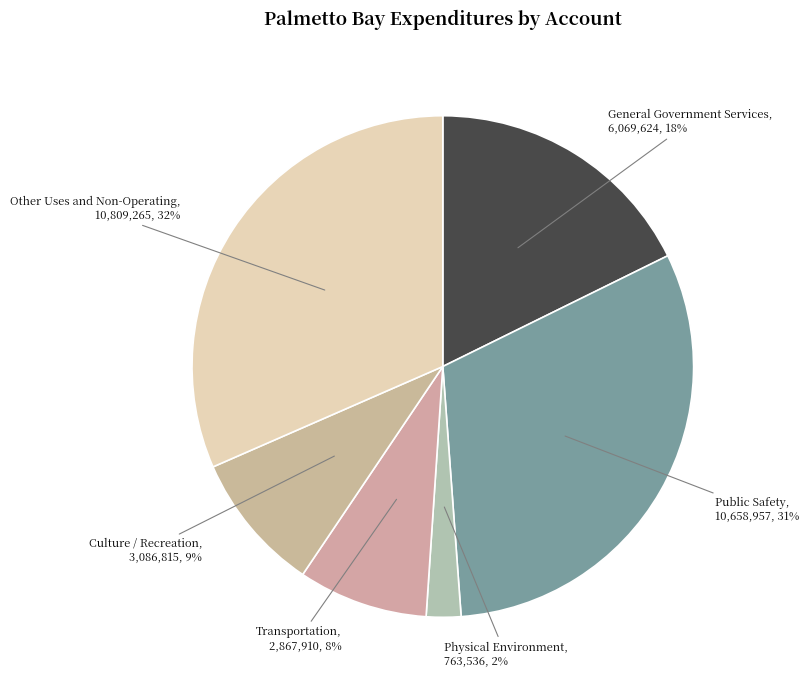

Is there a majority slice in this chart?

No